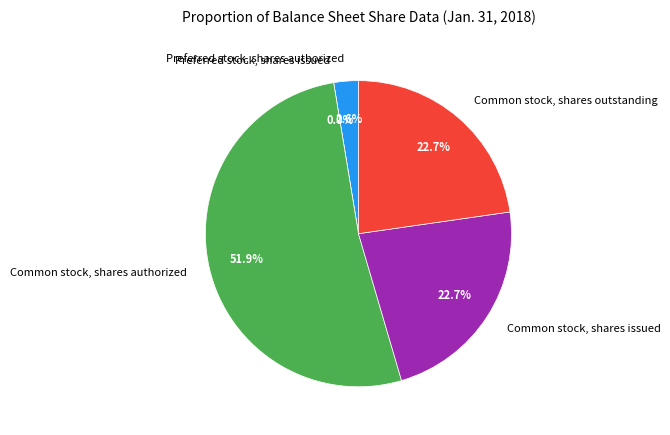

Combined, what portion of the pie is Preferred stock, shares authorized and Common stock, shares outstanding?

25.3%